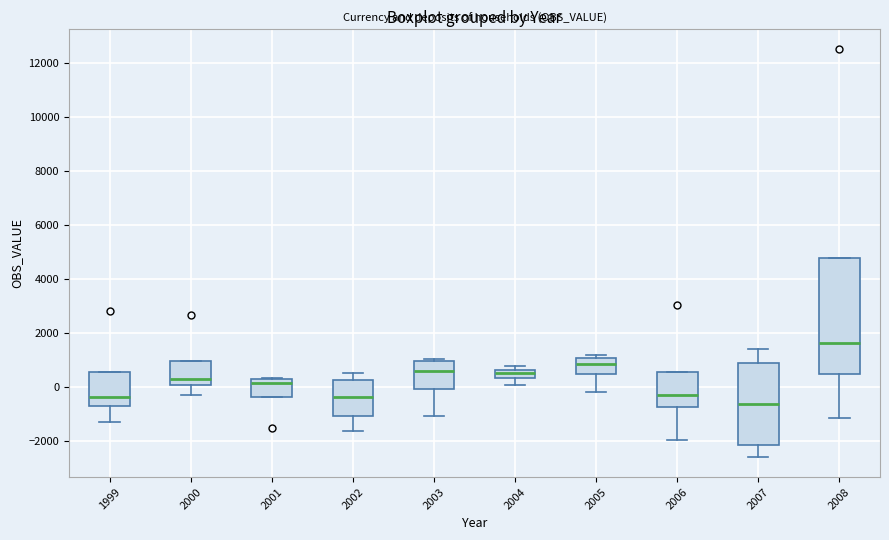

Reading left to right, read every box against the y-axis: the position of its median line, the range the box covers, and the ends of its whiskers. The values are not printed on the chart, so give them approximately, as read against the axis.

1999: median -400, box -600 to 600, whiskers -1200 to 600
2000: median 200, box 0 to 1000, whiskers -400 to 1000
2001: median 200 (just below the box's upper edge), box -400 to 200, whiskers -400 to 400
2002: median -400, box -1000 to 200, whiskers -1600 to 600
2003: median 600, box 0 to 1000, whiskers -1000 to 1000 (just above the box's upper edge)
2004: median 600 (inside the box), box 400 to 600, whiskers 0 to 800
2005: median 800, box 400 to 1000, whiskers -200 to 1200
2006: median -200, box -800 to 600, whiskers -2000 to 600
2007: median -600, box -2200 to 800, whiskers -2600 to 1400
2008: median 1600, box 600 to 4800, whiskers -1200 to 4800